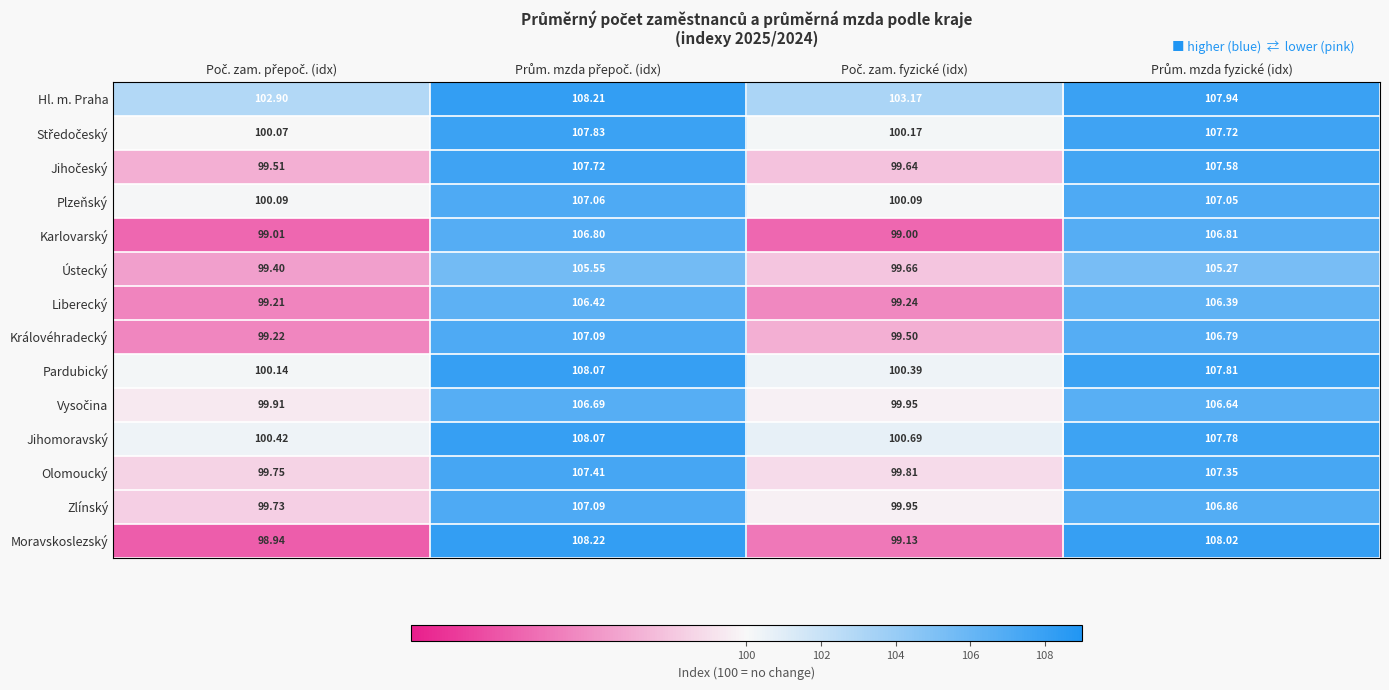

Which series has the widest spread of values?

Moravskoslezský